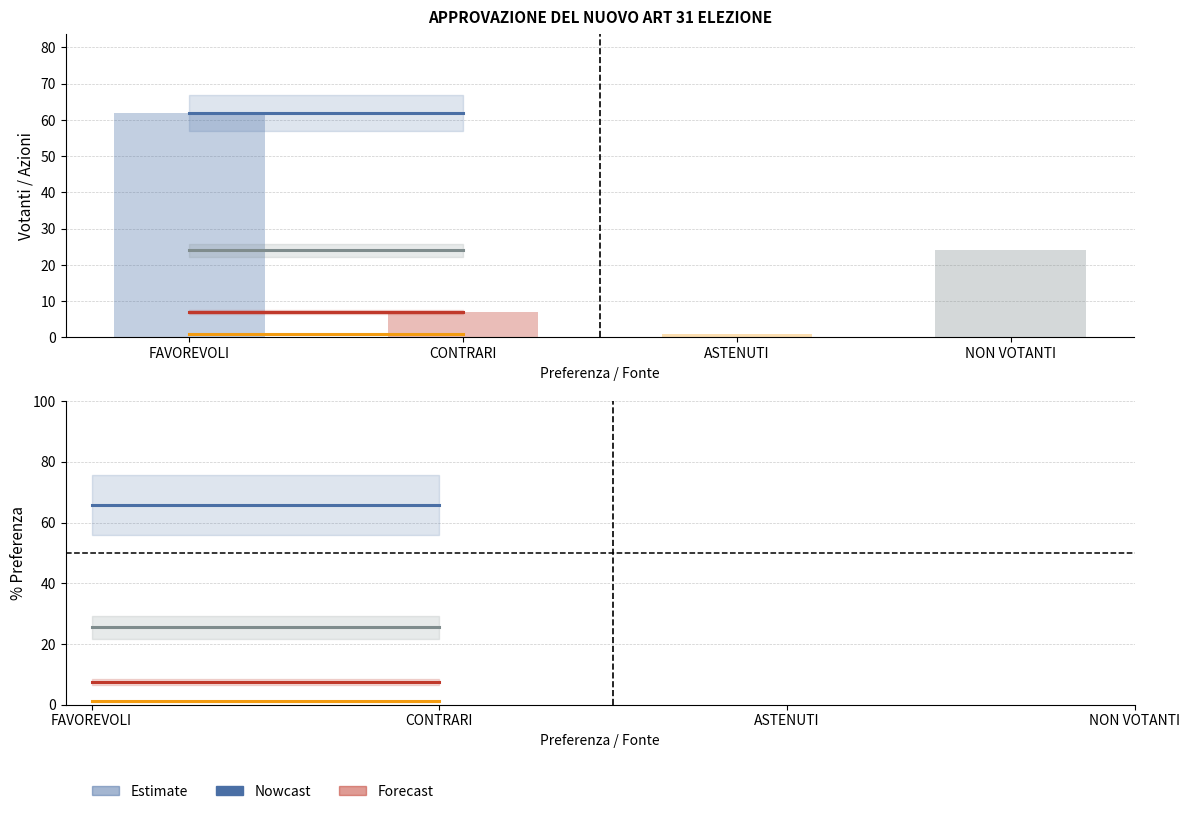

Reading right to left, transcribe all the data shown in this chart.

FAVOREVOLI: 66.0	66.0
CONTRARI: 7.4	7.4
ASTENUTI: 1.1	1.1
NON VOTANTI: 25.5	25.5